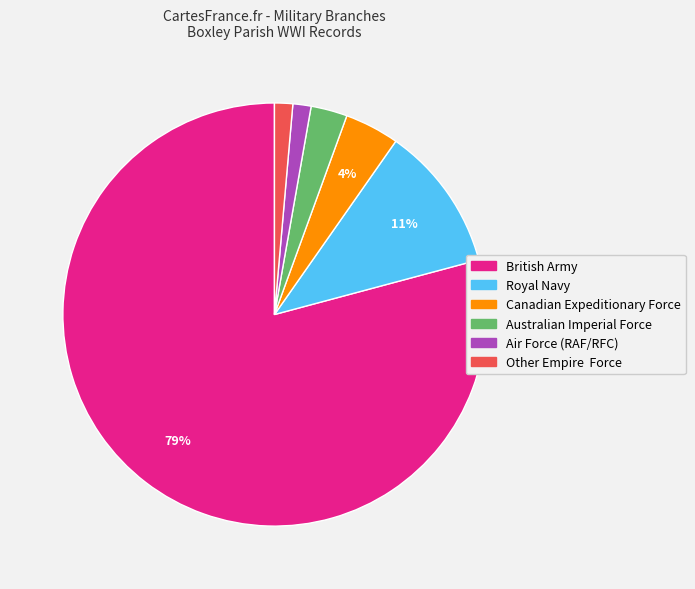

Which has a higher value, British Army or Australian Imperial Force?

British Army